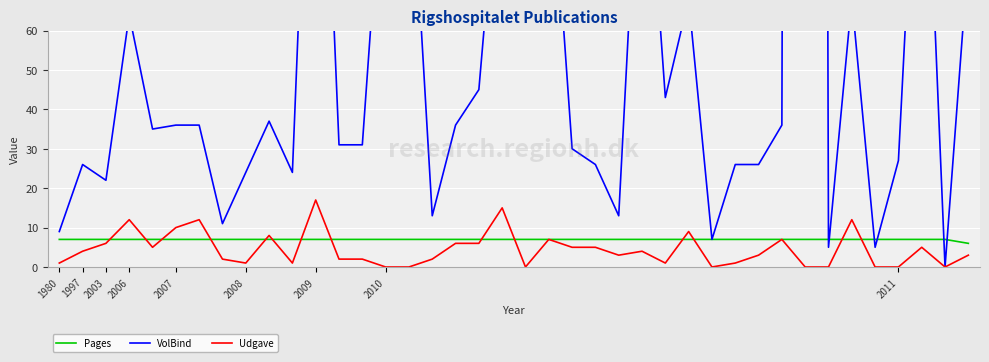

True or false: Udgave has a value of 4 at 2009.

False